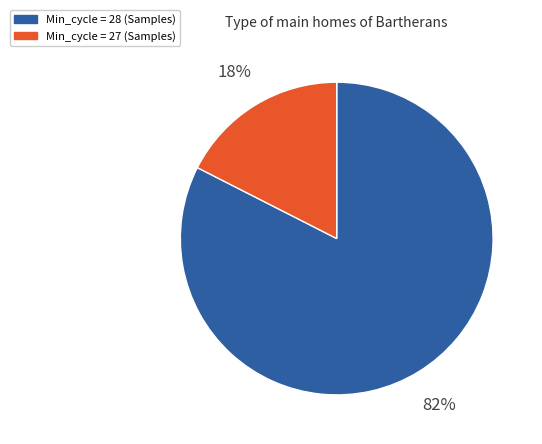

Does any single category account for the majority?

Yes